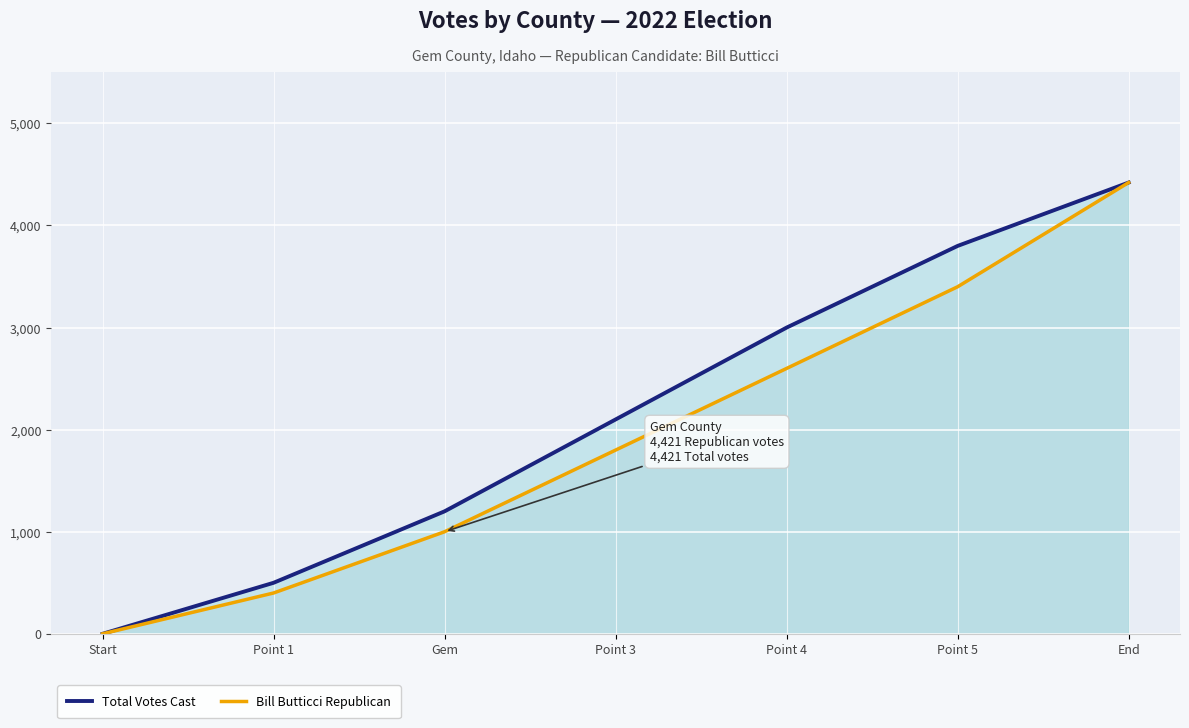

At which label does Bill Butticci Republican reach its minimum?

Start